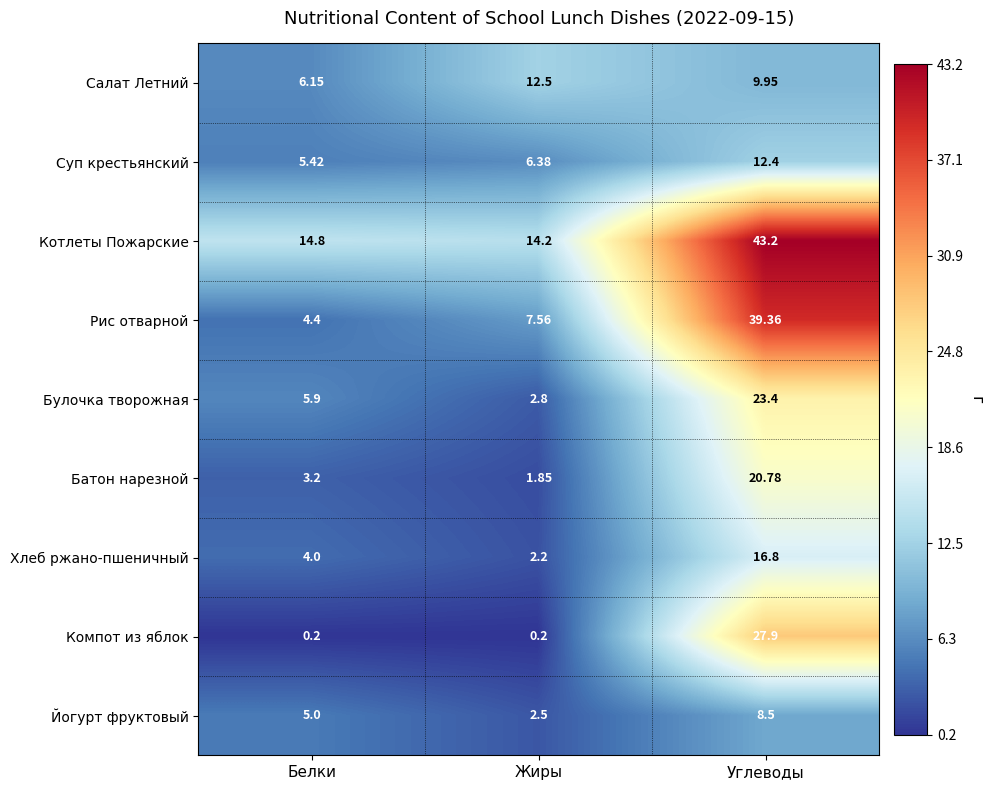

Which series changed the most between Белки and Углеводы?

Рис отварной